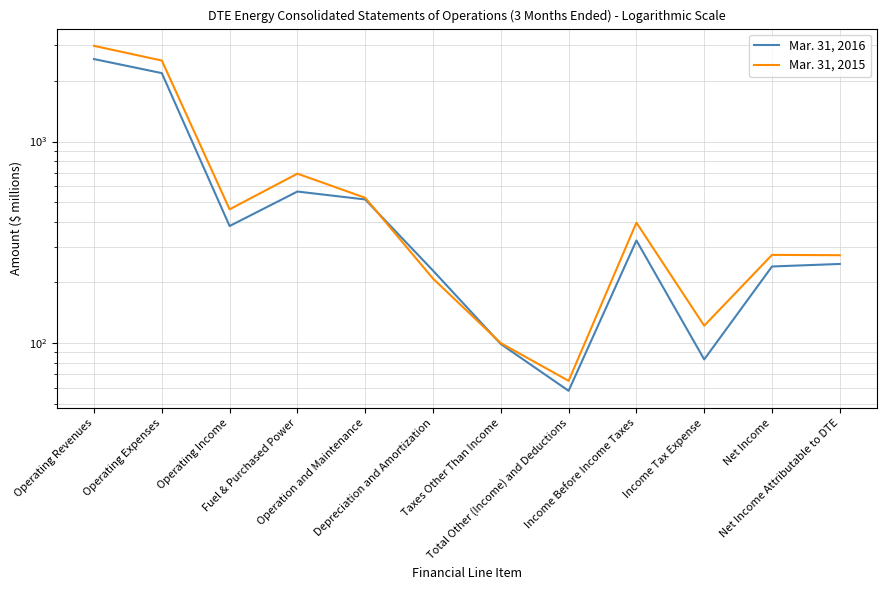

Reading left to right, extract all data points from this chart.

Mar. 31, 2016: 2566	2185	381	565	516	229	99	58	323	83	240	247
Mar. 31, 2015: 2984	2523	461	693	526	209	100	65	396	122	274	273